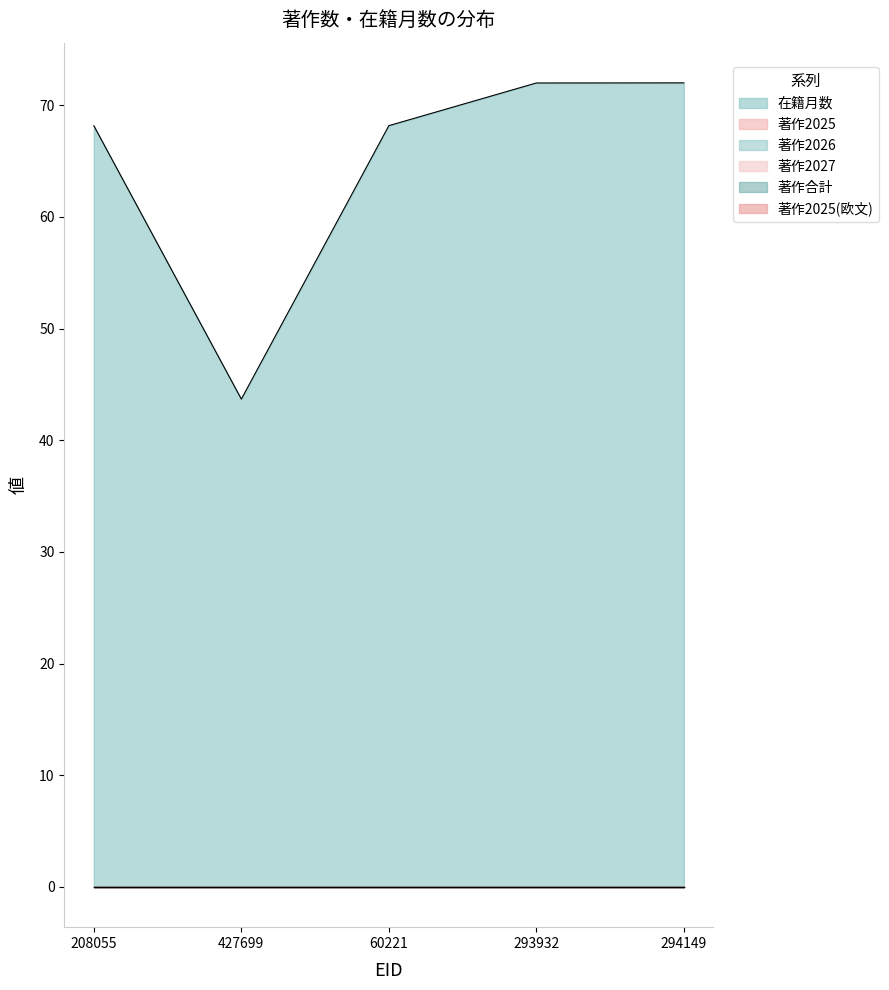

Which series changed the most between 427699 and 294149?

在籍月数